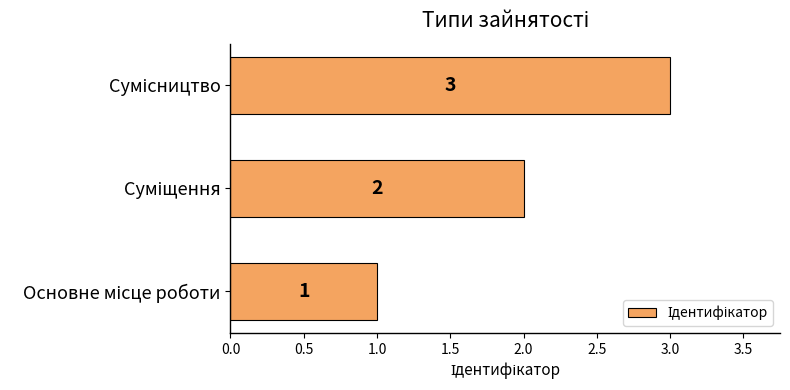

What is the sum of all values?

6